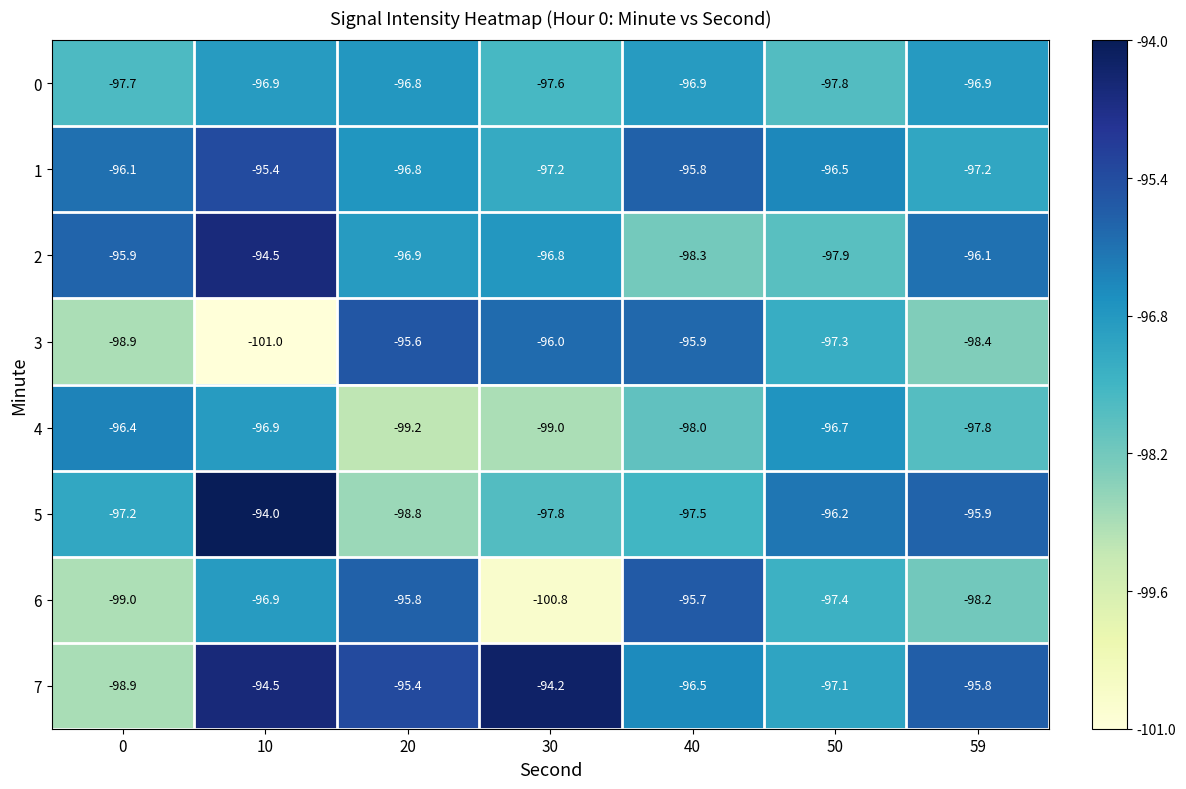

Which series has the largest range (max minus min)?

3